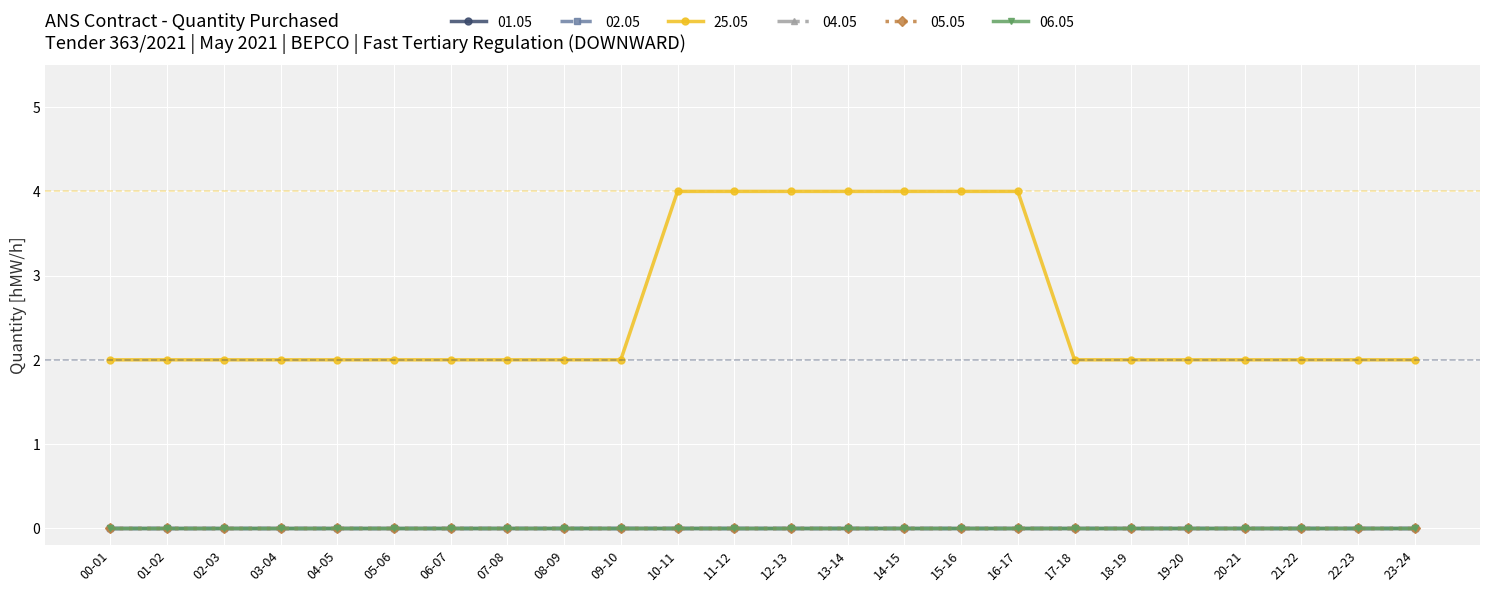

What is the sum of the 25.05 values at 11-12 and 16-17?

8